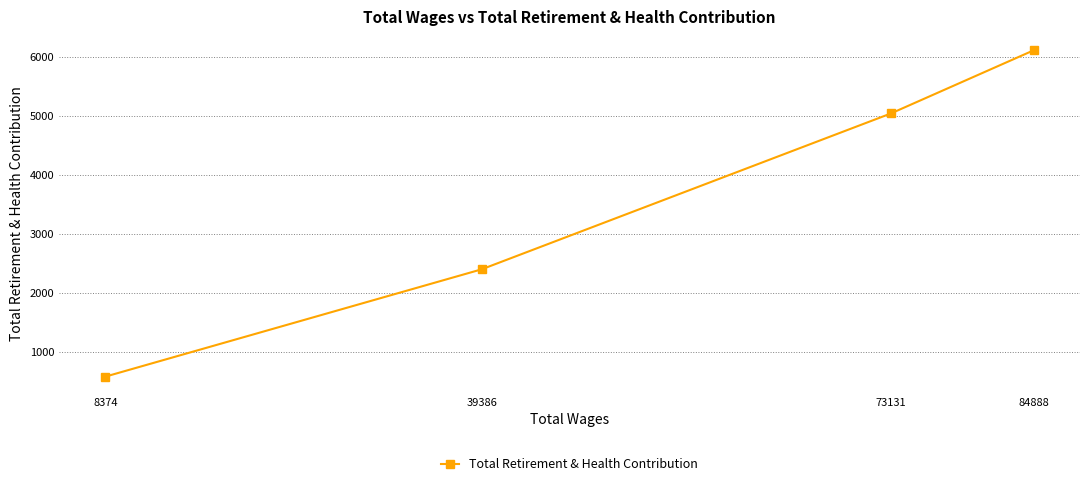

Reading left to right, list all the values displayed in this chart.

8374=590	39386=2408	73131=5050	84888=6119